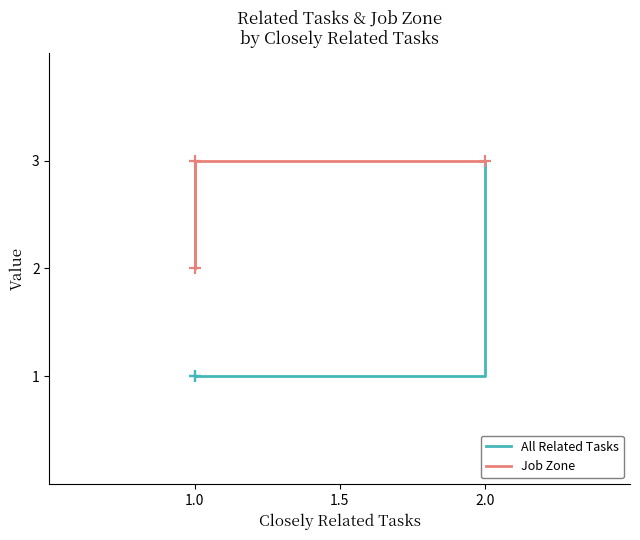

Is the value of All Related Tasks at 2.0 greater than the value of Job Zone at 1.0?

Yes